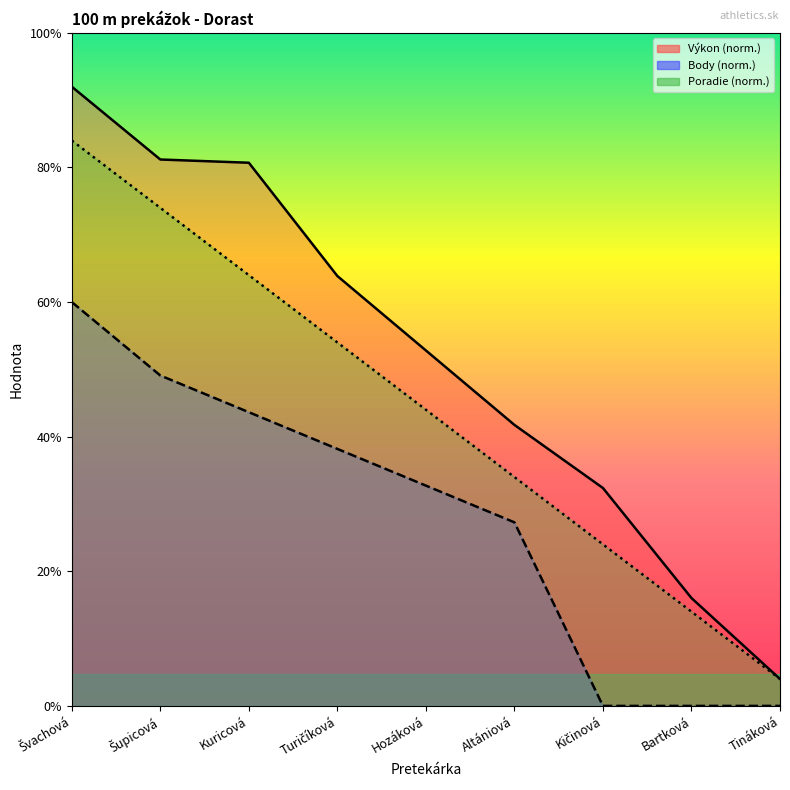

Which series has the largest total across all categories?

Výkon